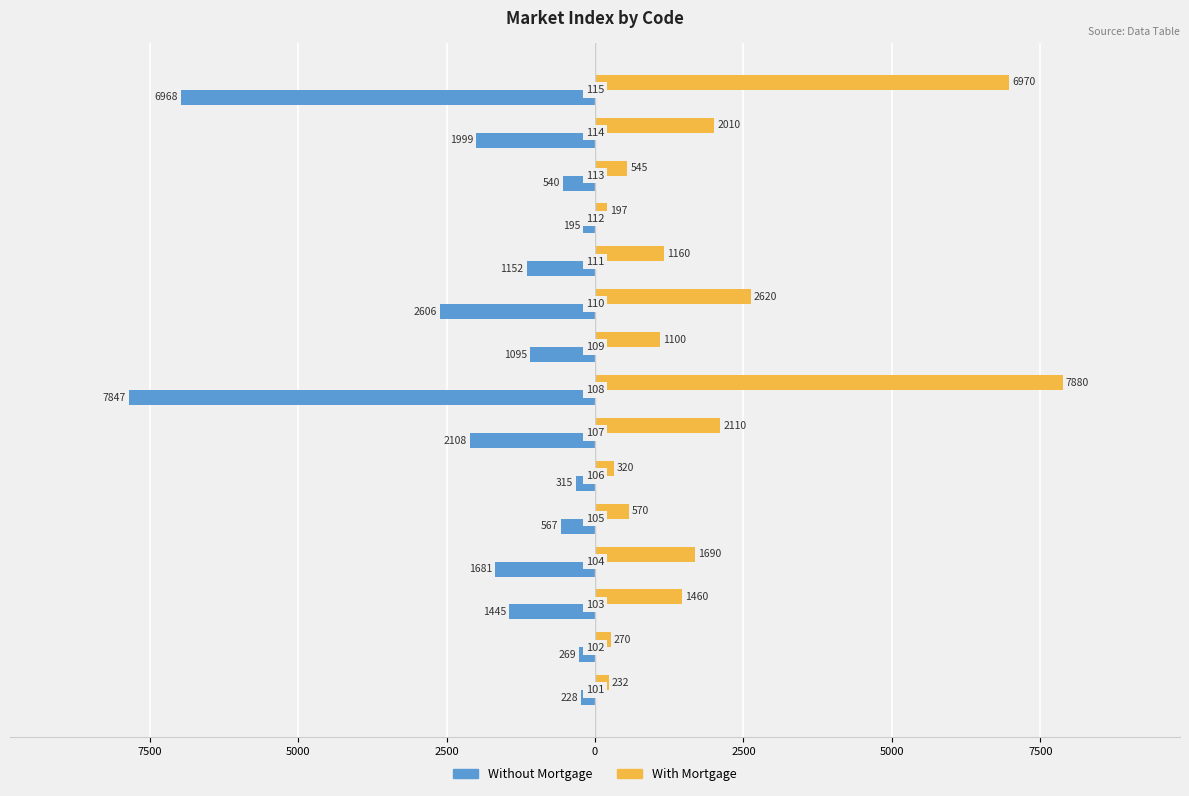

What is the sum of all With Mortgage values?

29134